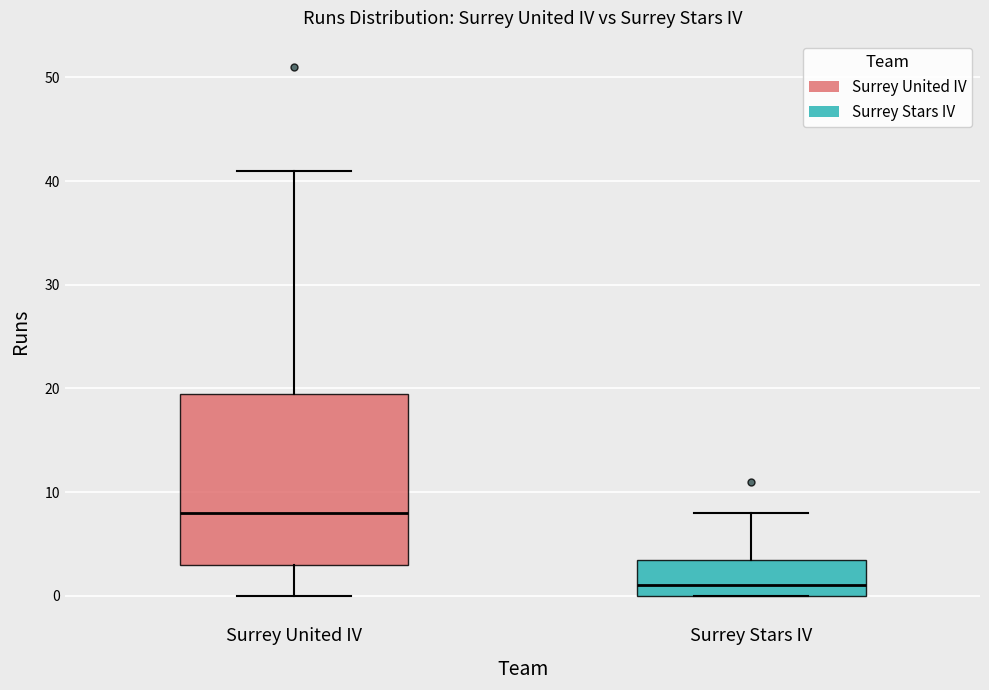

Reading left to right, transcribe this box plot: for each box, give where its median line is, the range the box spans, and where its two whiskers end, as read against the y-axis. The values are not printed on the chart, so give them approximately, as read against the axis.

Surrey United IV: median 8, box 3 to 20, whiskers 0 to 41
Surrey Stars IV: median 1, box 0 to 4, whiskers 0 to 8